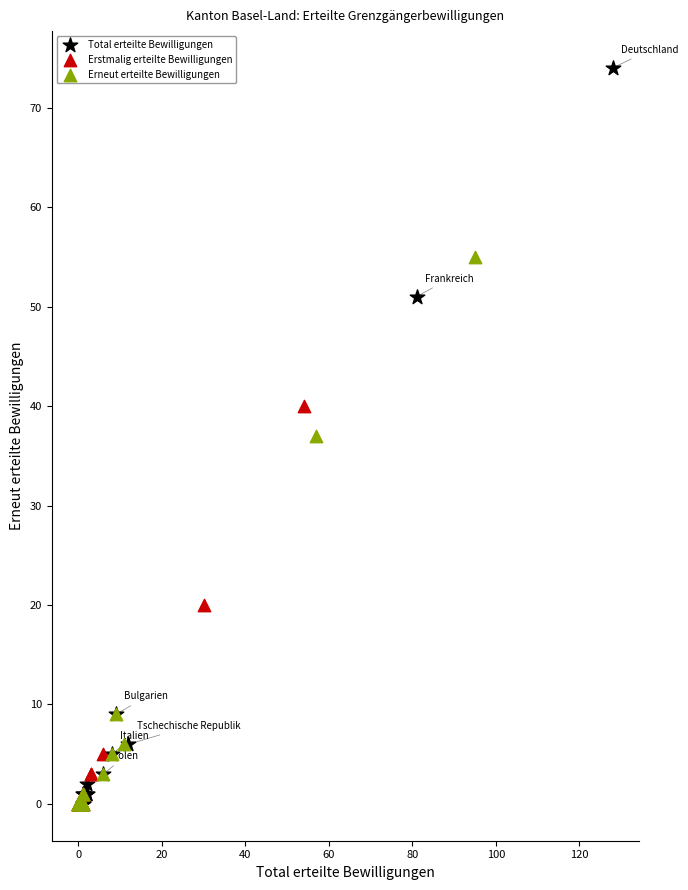

What are all the series names shown in the legend?

Total erteilte Bewilligungen, Erstmalig erteilte Bewilligungen, Erneut erteilte Bewilligungen